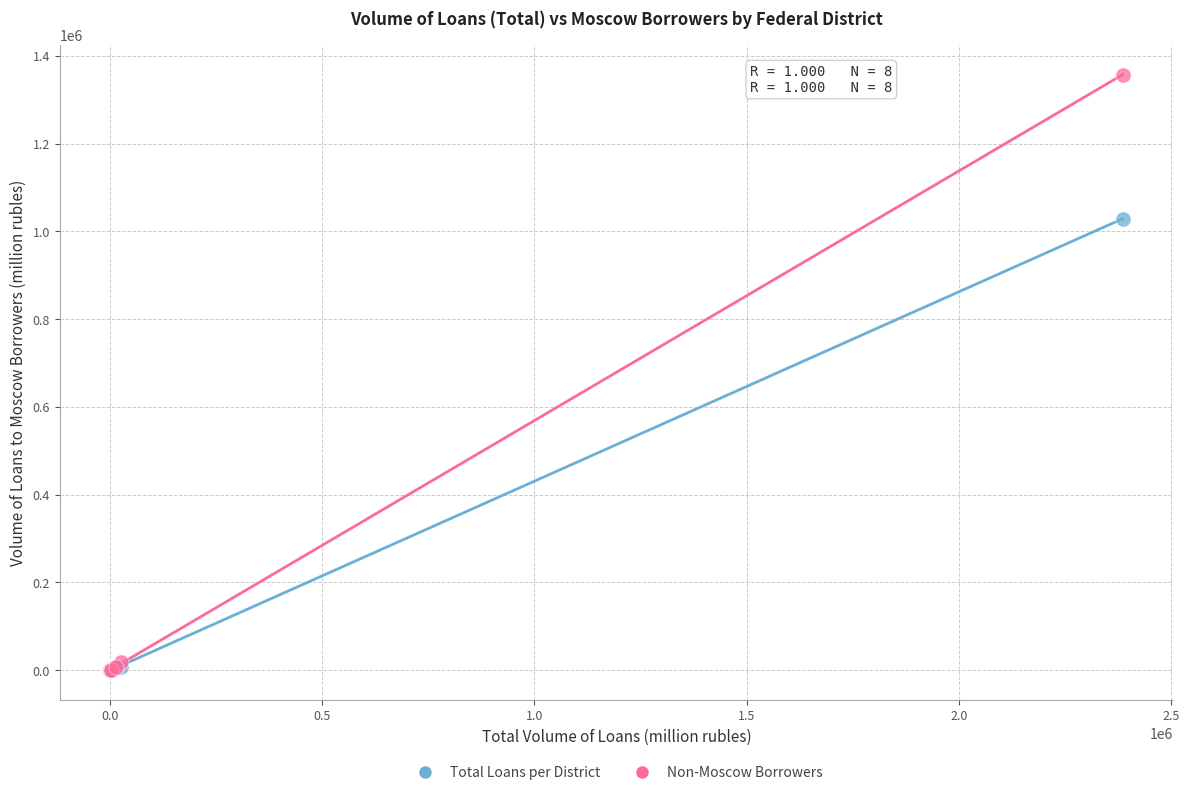

Across all series, what Y value is closest to 678645?

1028942